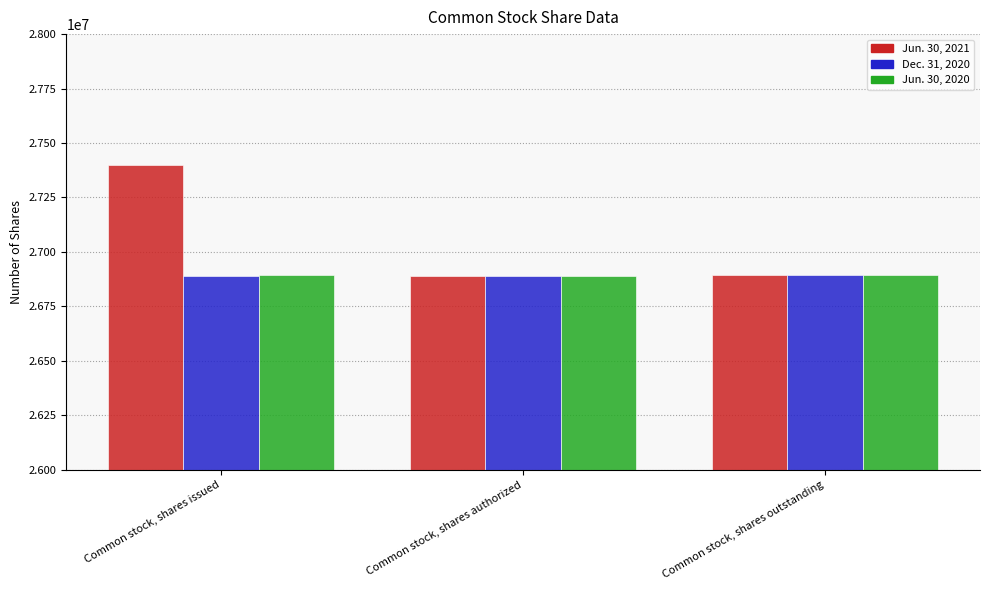

What is the difference between the Jun. 30, 2020 values at Common stock, shares issued and Common stock, shares authorized?

4816